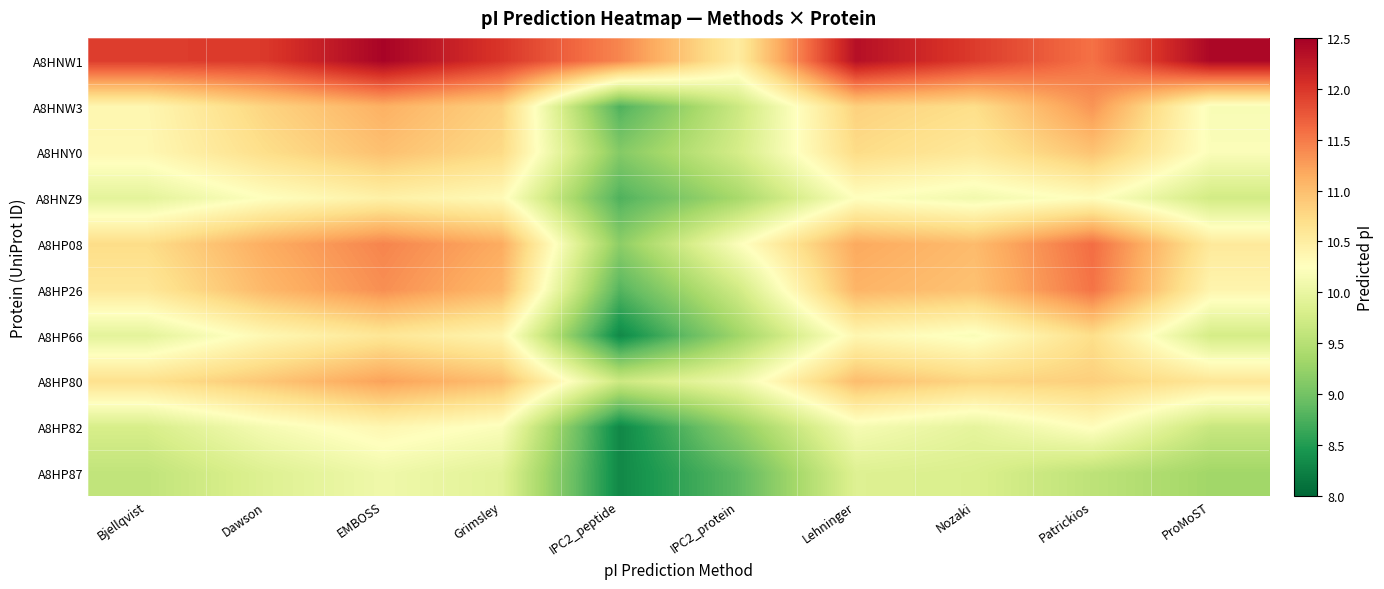

What is the greatest value displayed?

12.5